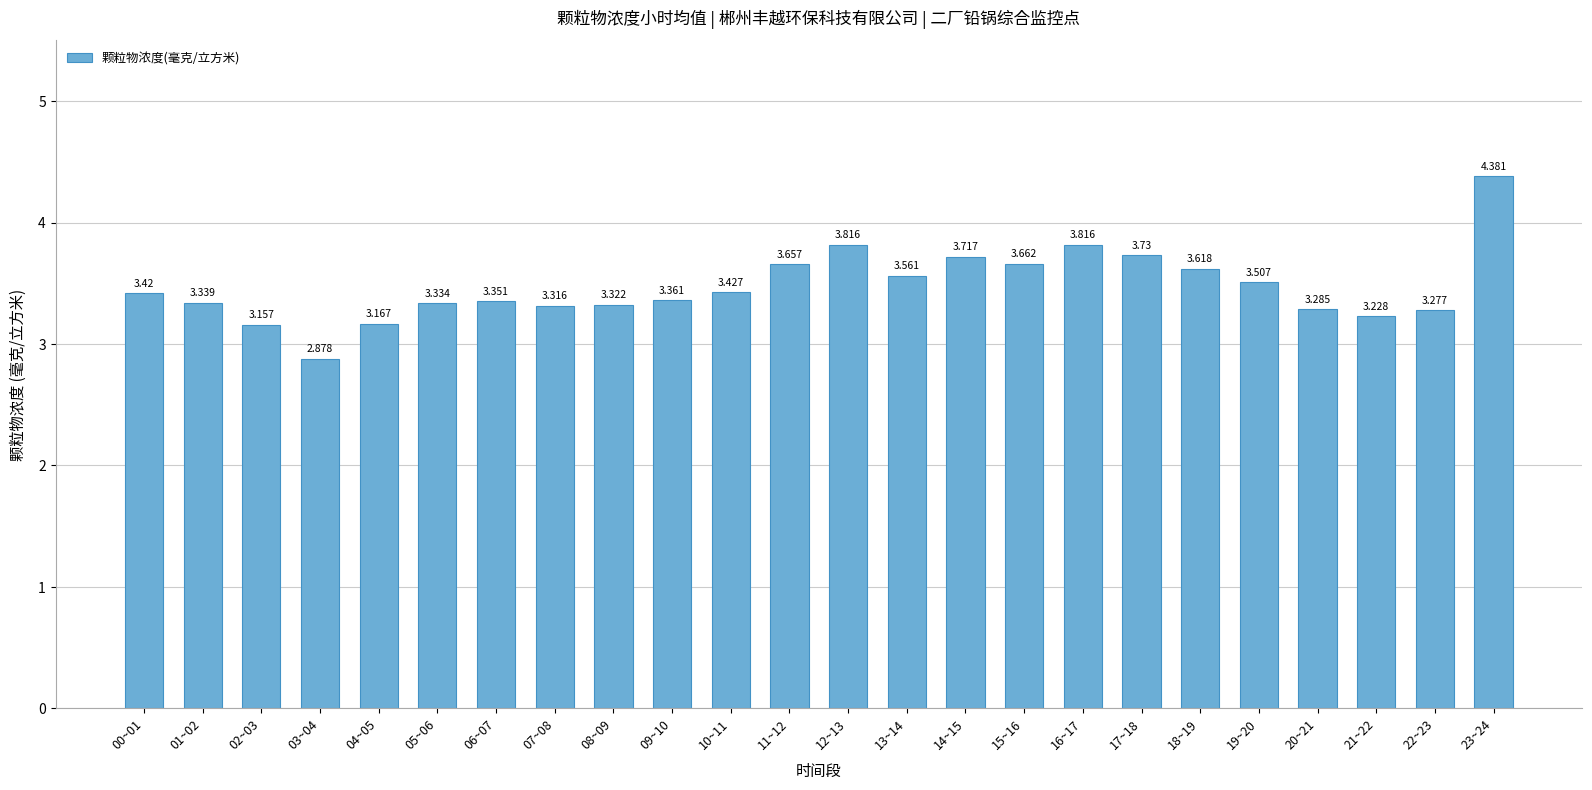

Rank the categories by value from lowest to highest.

03~04, 02~03, 04~05, 21~22, 22~23, 20~21, 07~08, 08~09, 05~06, 01~02, 06~07, 09~10, 00~01, 10~11, 19~20, 13~14, 18~19, 11~12, 15~16, 14~15, 17~18, 12~13, 16~17, 23~24